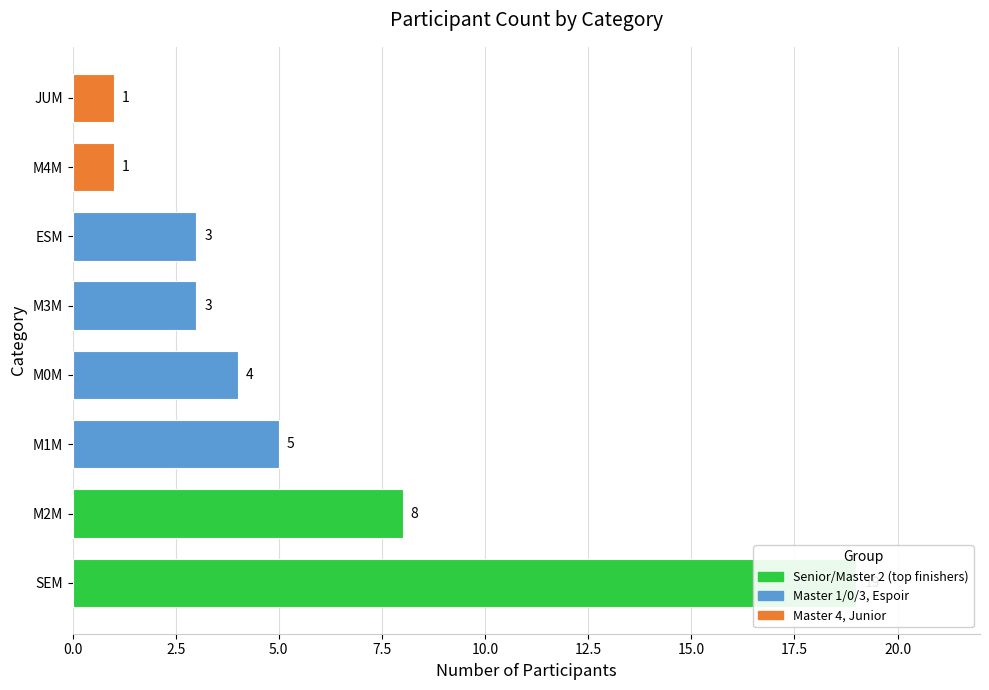

Reading left to right, list all the values displayed in this chart.

19	8	5	4	3	3	1	1